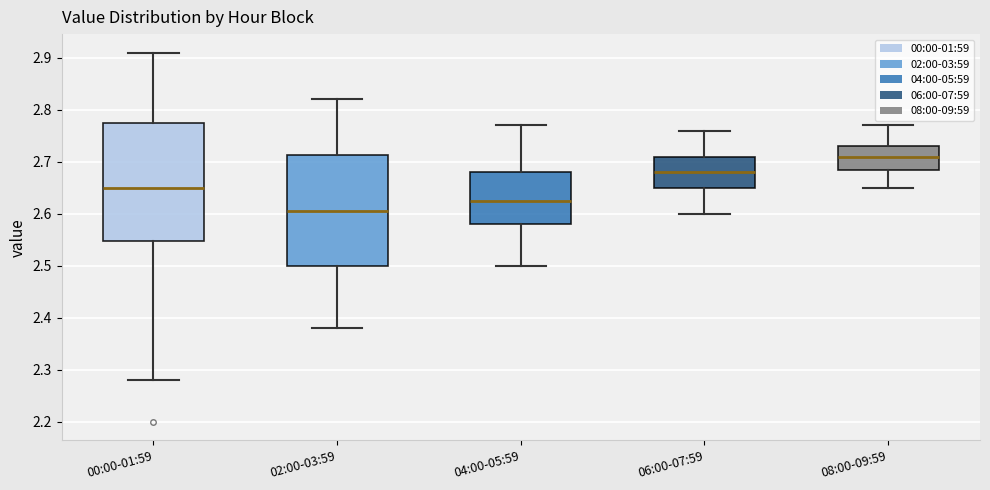

Which box has the lowest median line?

02:00-03:59